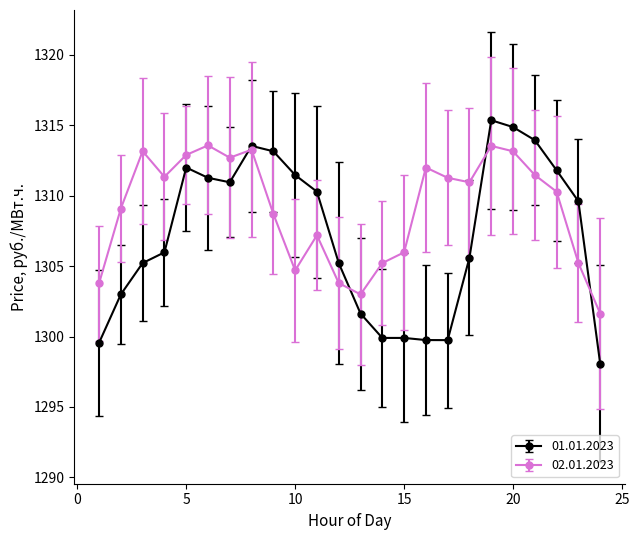

True or false: 02.01.2023 has more than 0 interior local peaks.

True